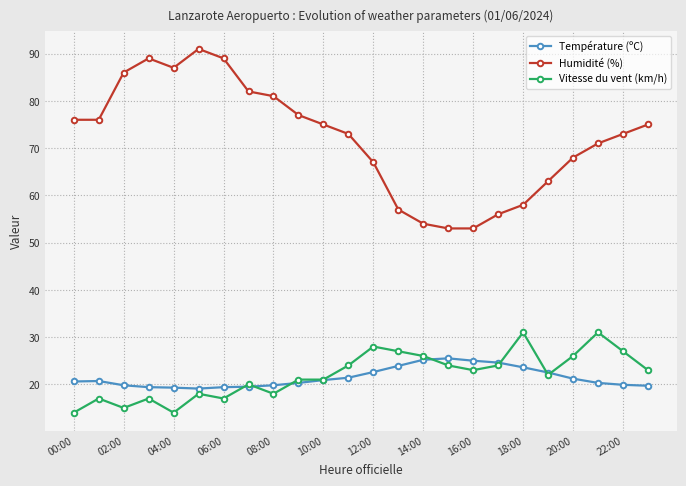

Which series has the largest total across all categories?

Humidité (%)